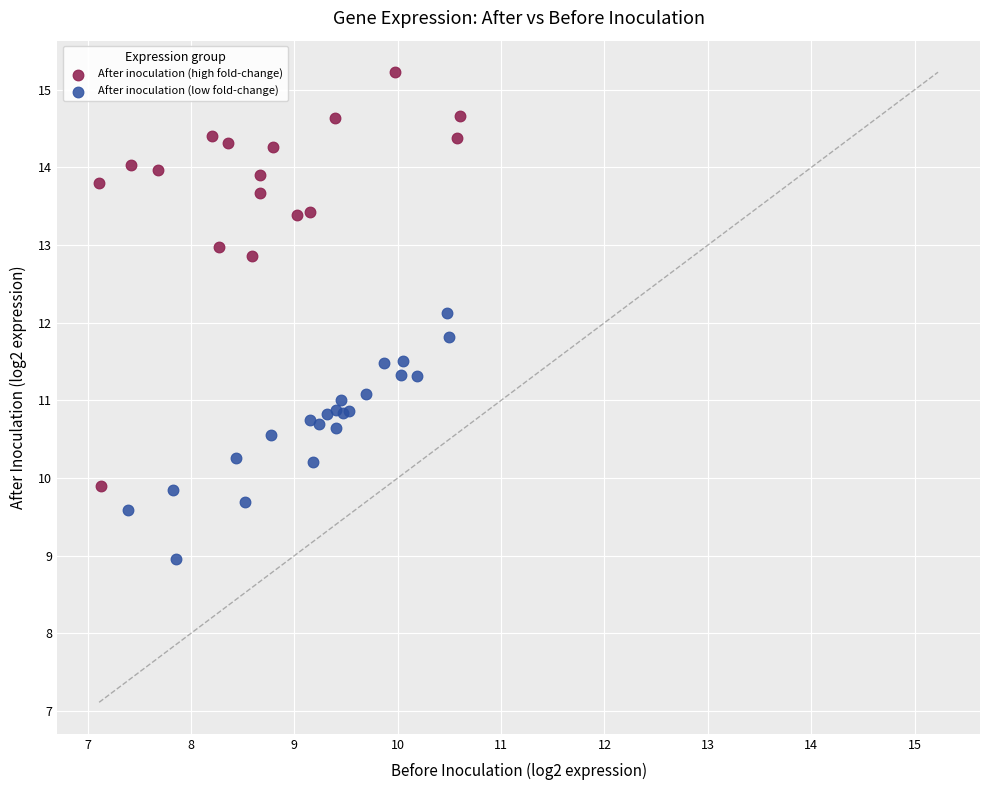

Which series contains the highest Y value?

After inoculation (high fold-change)